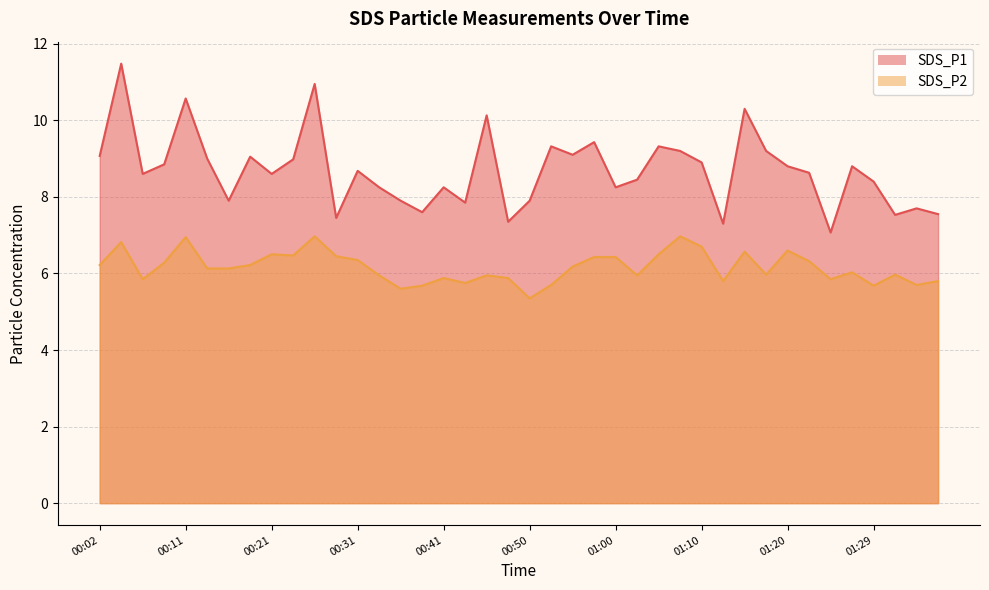

What is the sum of the SDS_P2 values at 00:11 and 00:53?

12.7